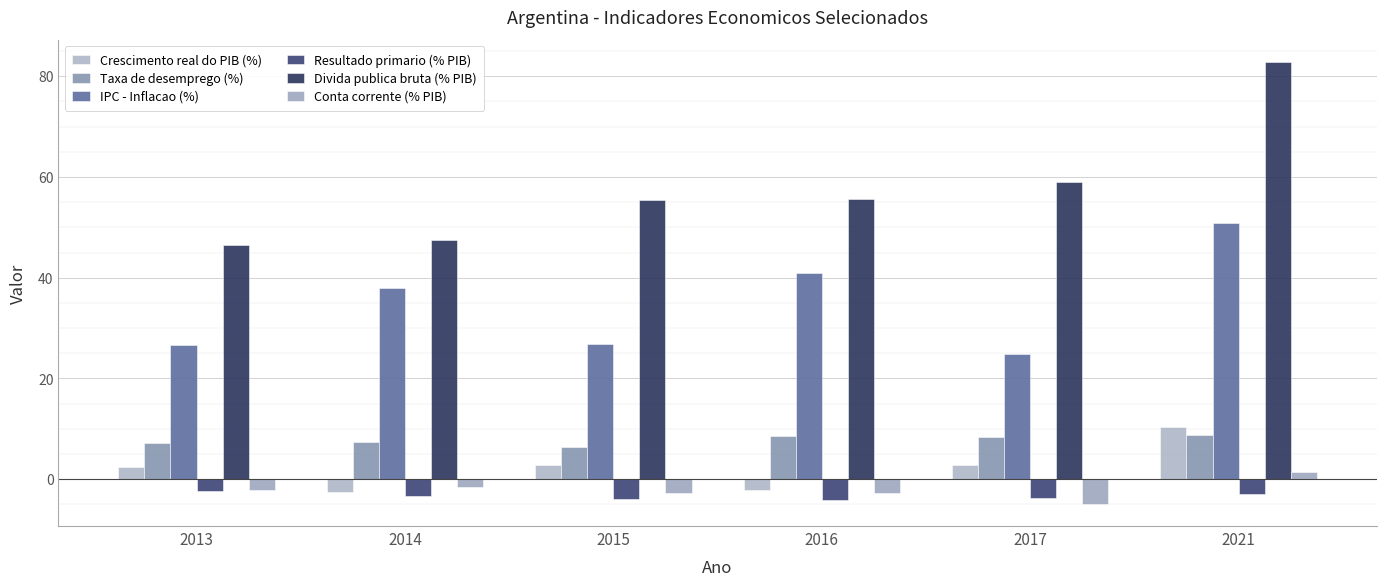

How many series are shown in this chart?

6